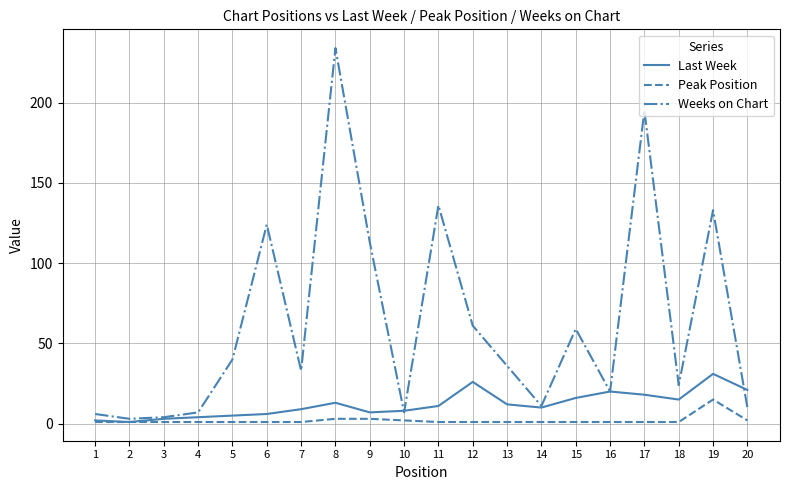

Rank the series by their maximum value, from highest to lowest.

Weeks on Chart, Last Week, Peak Position